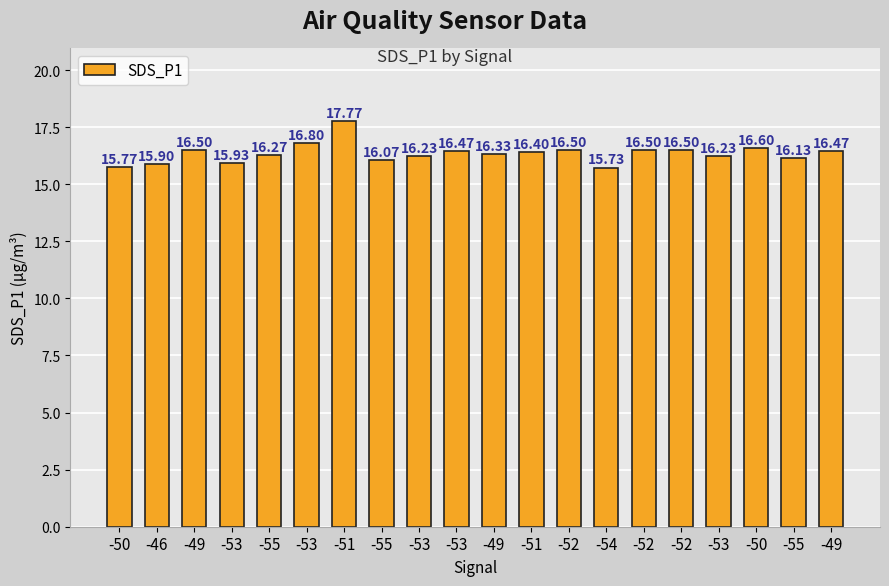

Are the bars horizontal?

No